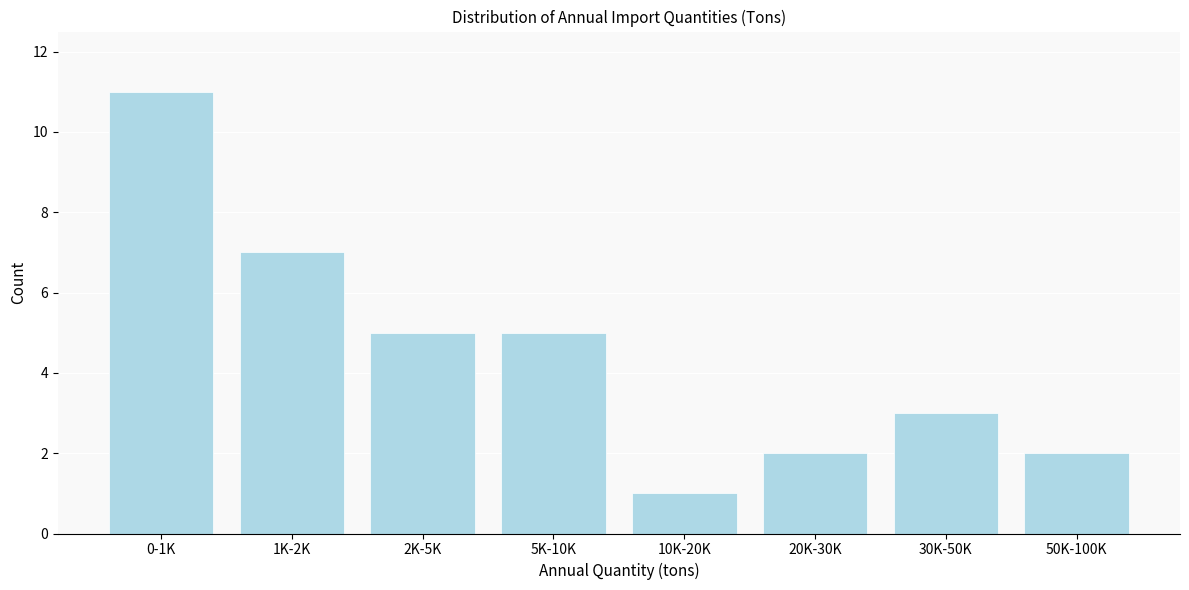

Reading right to left, transcribe all the data shown in this chart.

2	3	2	1	5	5	7	11